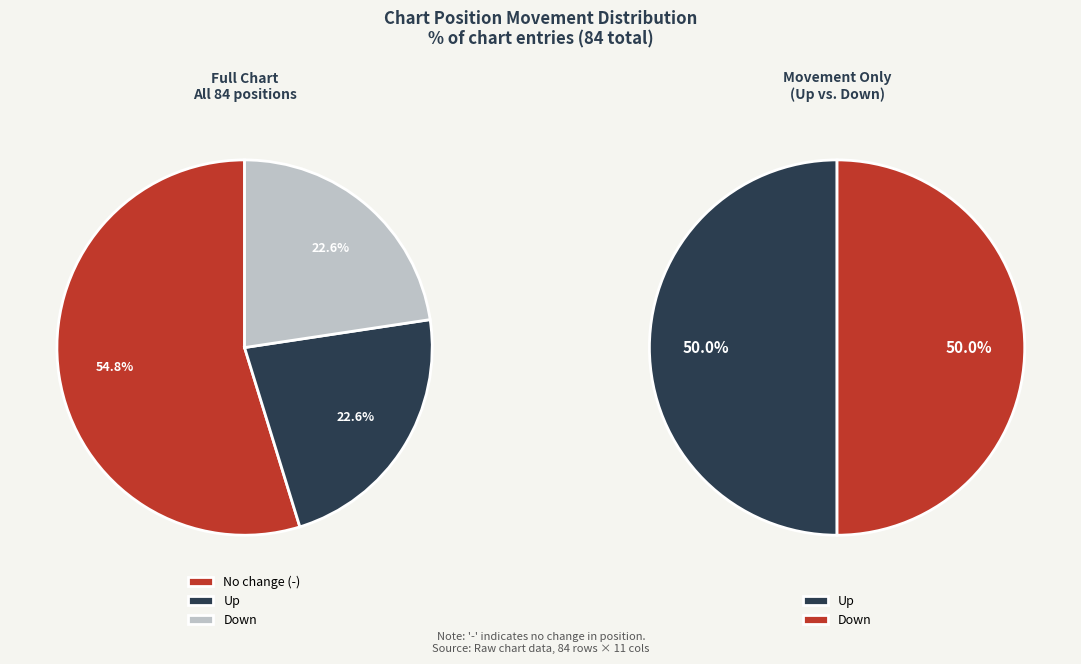

Is down the majority of the pie?

No